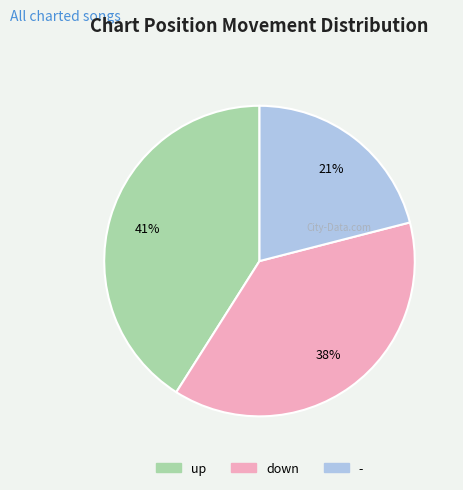

True or false: - accounts for 35% of the total.

False